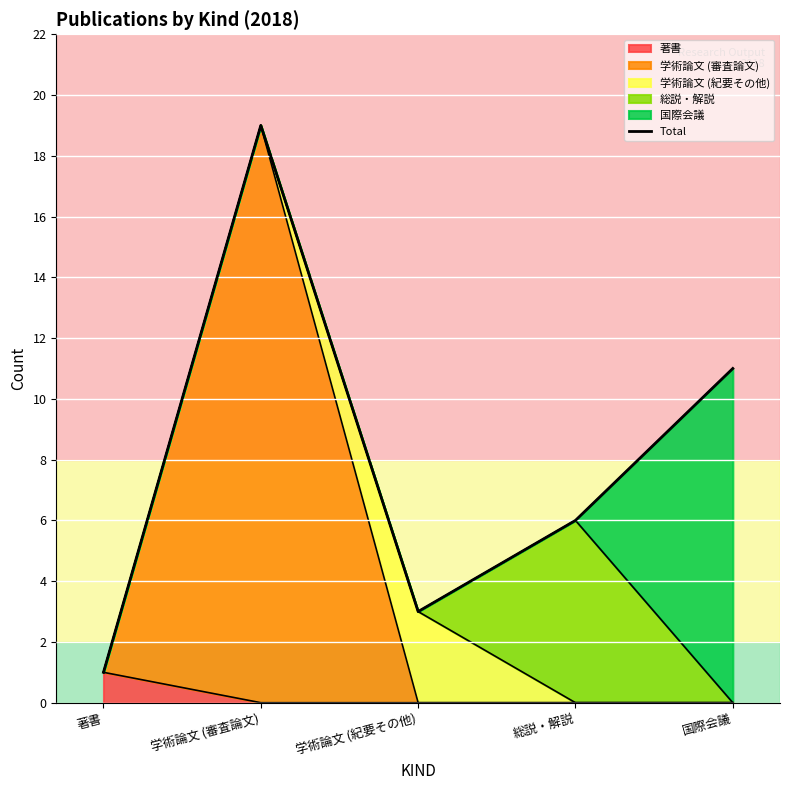

What is the difference between the maximum and minimum values?

18